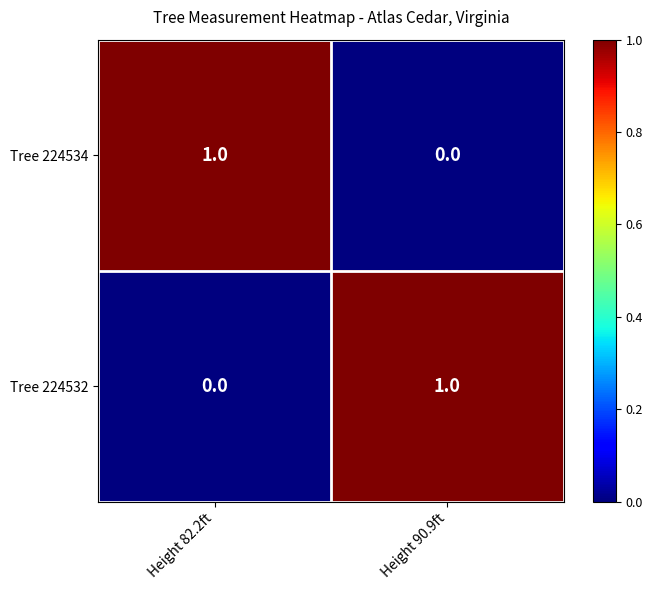

Which category has the lowest value in the Tree 224532 series?

Height 82.2ft